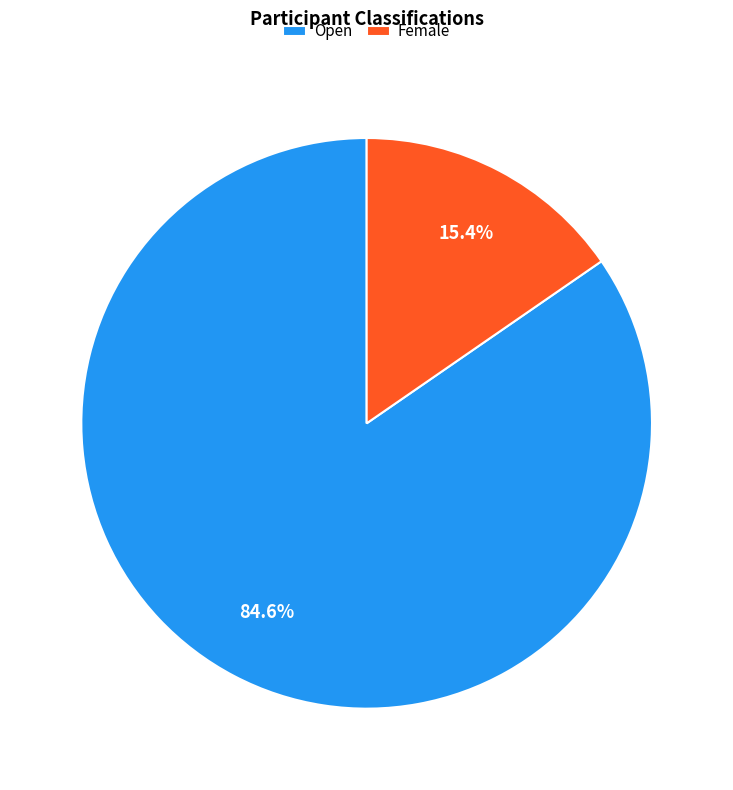

What is the largest slice in the pie chart?

Open